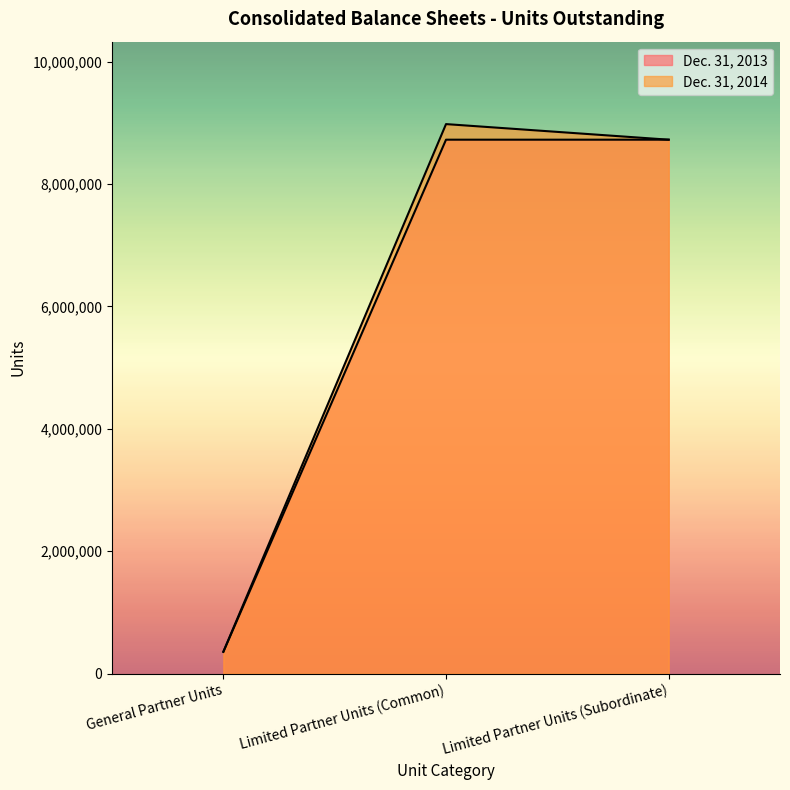

Rank the series at Limited Partner Units (Common) from highest to lowest value.

Dec. 31, 2014, Dec. 31, 2013